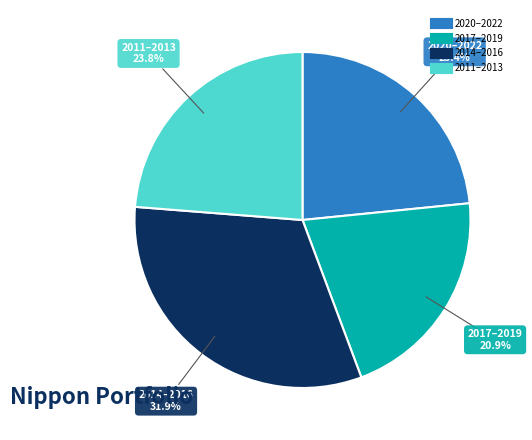

Does any single category account for the majority?

No